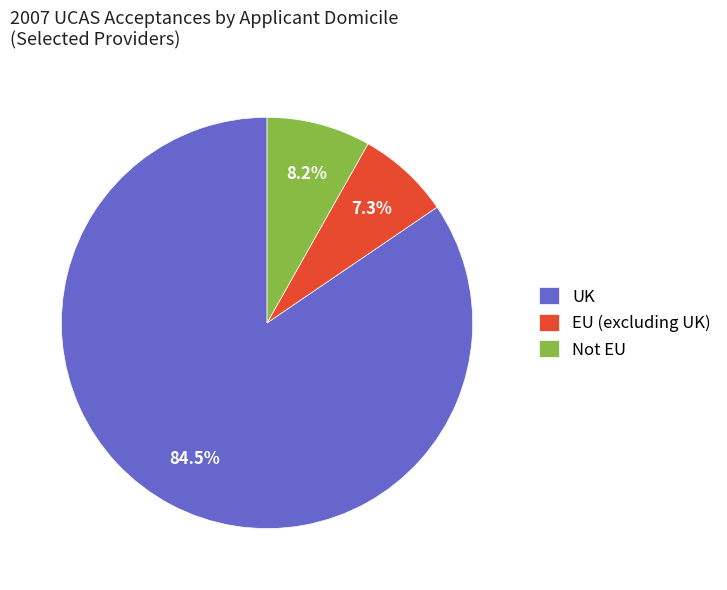

To the nearest percent, what is the difference between the largest and smallest slice percentages?

77%